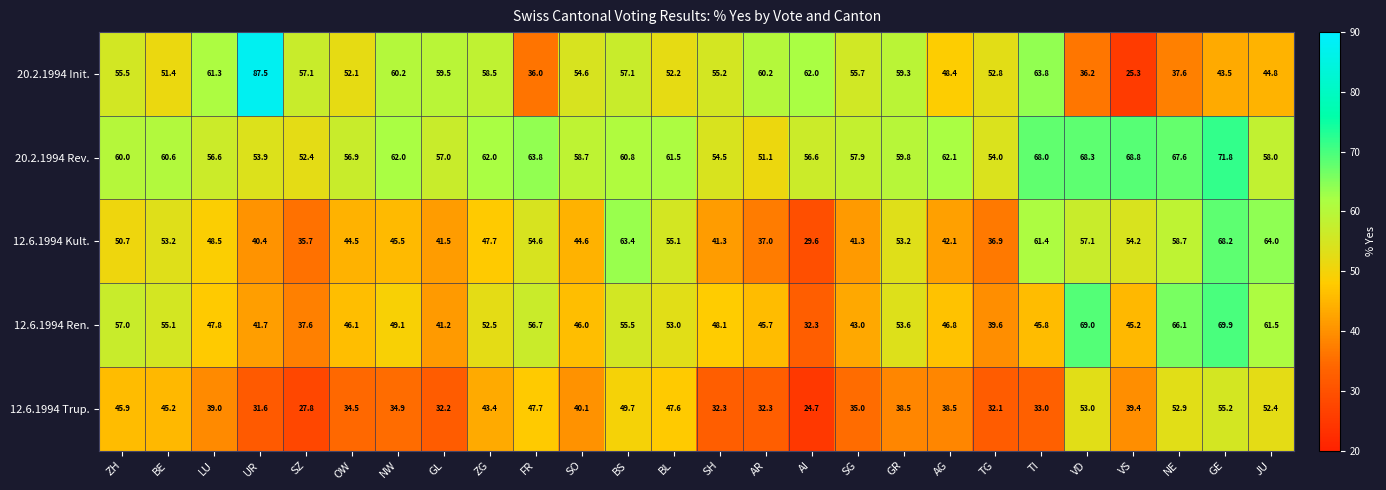

At which category does the chart reach its minimum across all series?

AI